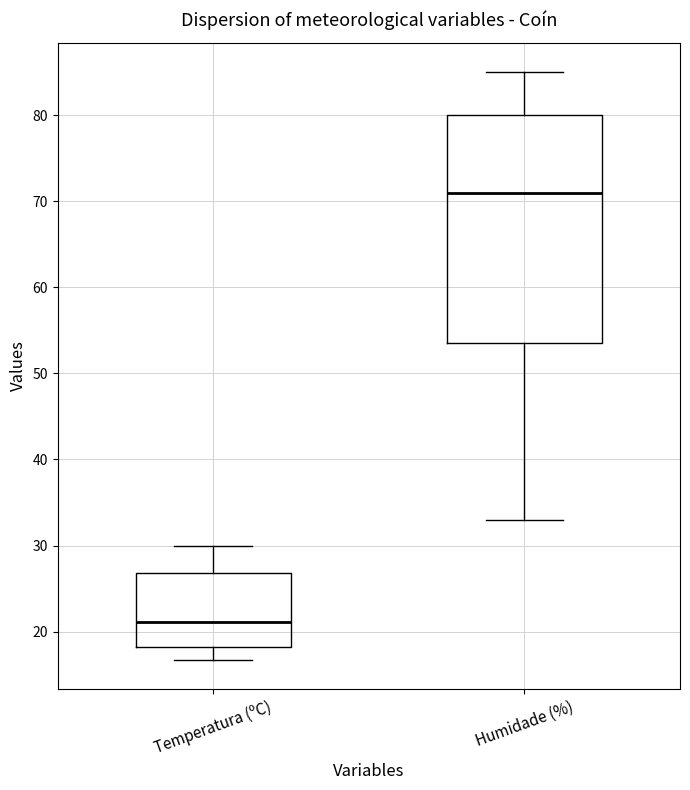

Which box's median line is the lowest?

Temperatura (ºC)